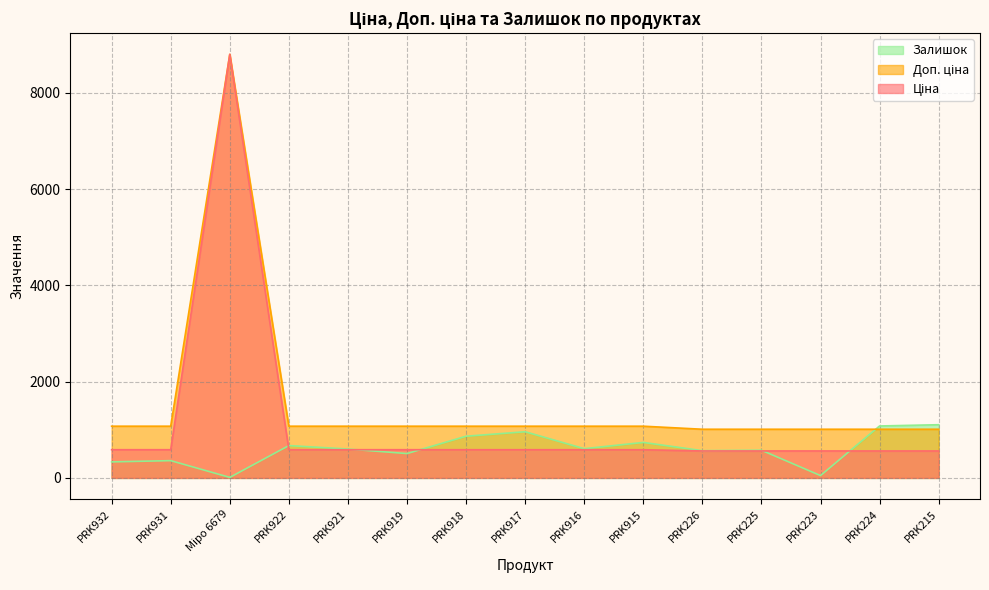

How many intersections are there between Залишок and Доп. ціна?

1